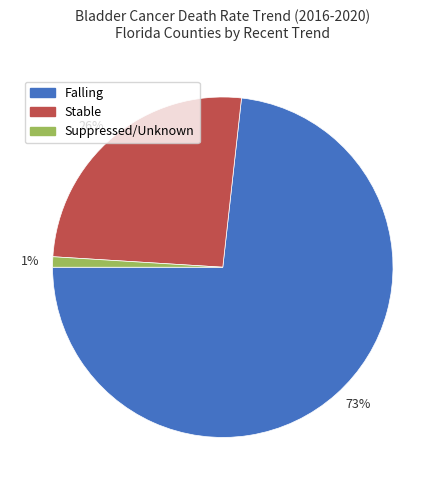

To the nearest percent, what is the average slice percentage?

33%